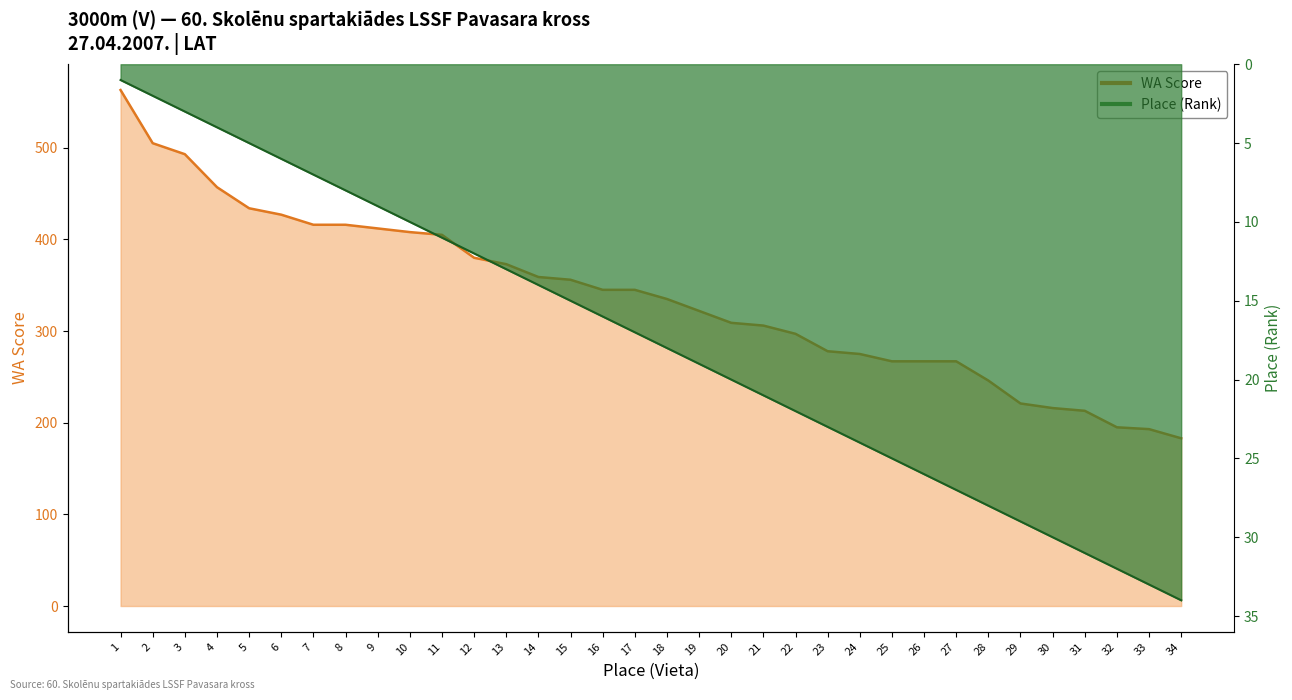

What is the sum of the WA Score values at 16 and 14?

704